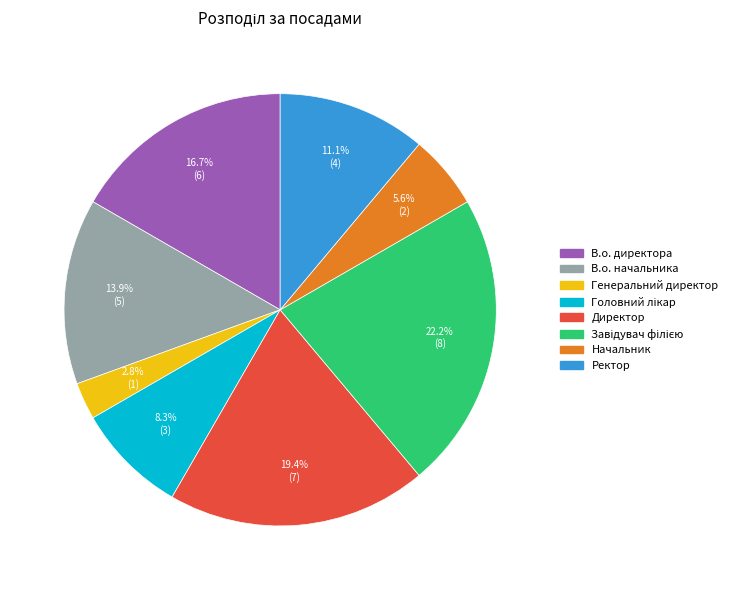

Combined, do Генеральний директор and В.о. начальника account for over 50%?

No